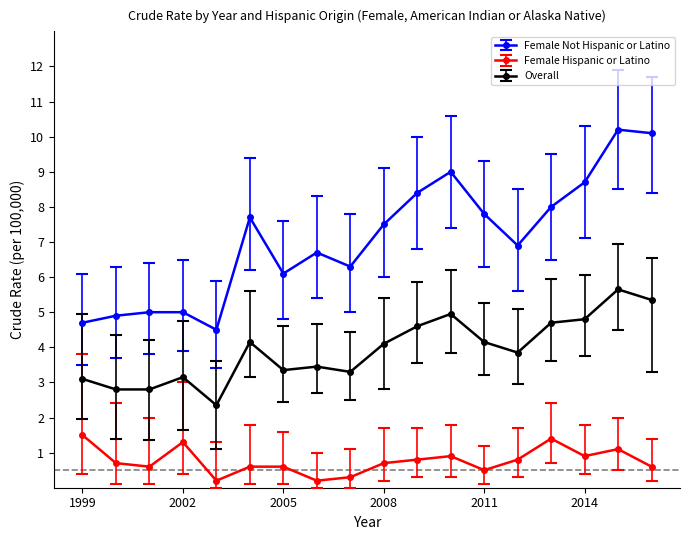

True or false: Female Hispanic or Latino has more than 1 points higher than both neighbors.

True